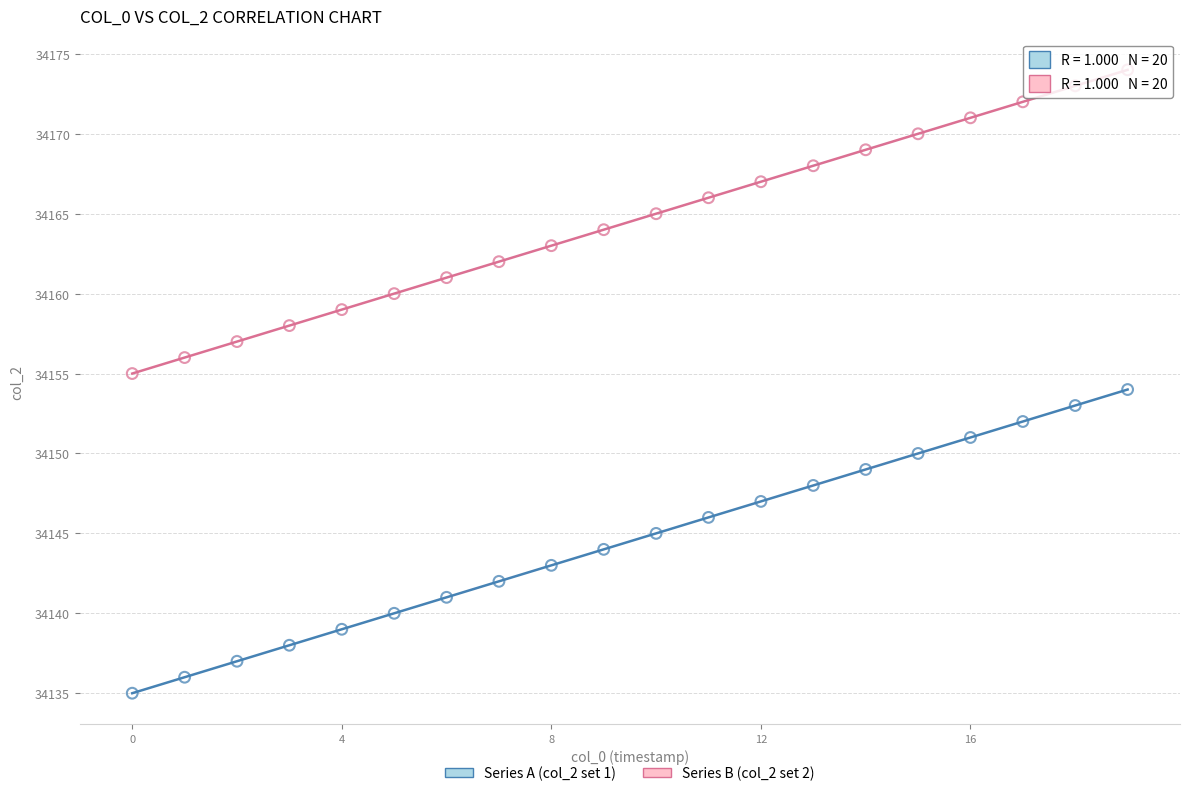

Which series reaches the minimum Y coordinate?

Series A (col_2 set 1)